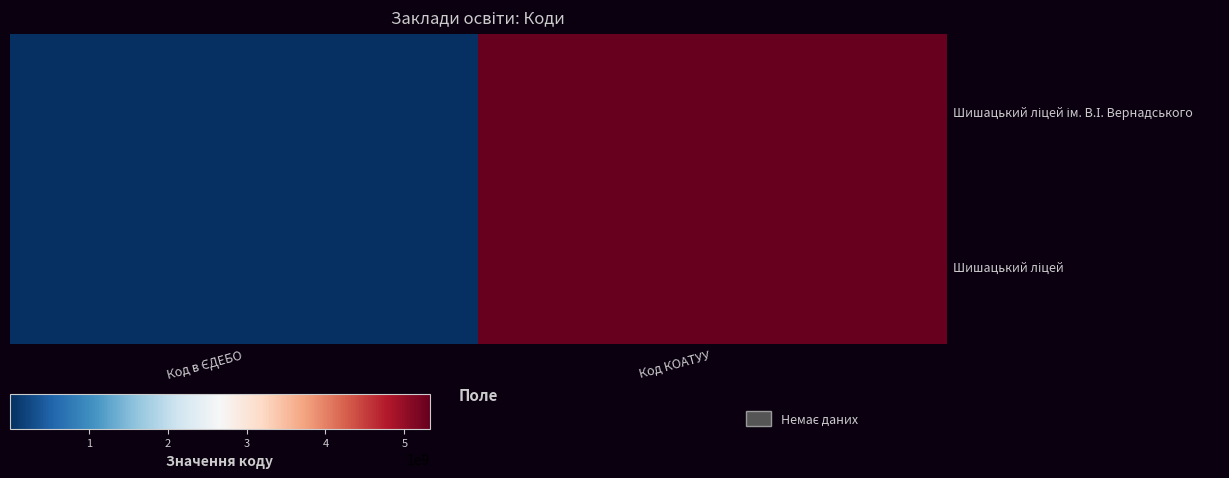

Rank the series by their average value, from highest to lowest.

Шишацький ліцей, Шишацький ліцей ім. В.І. Вернадського